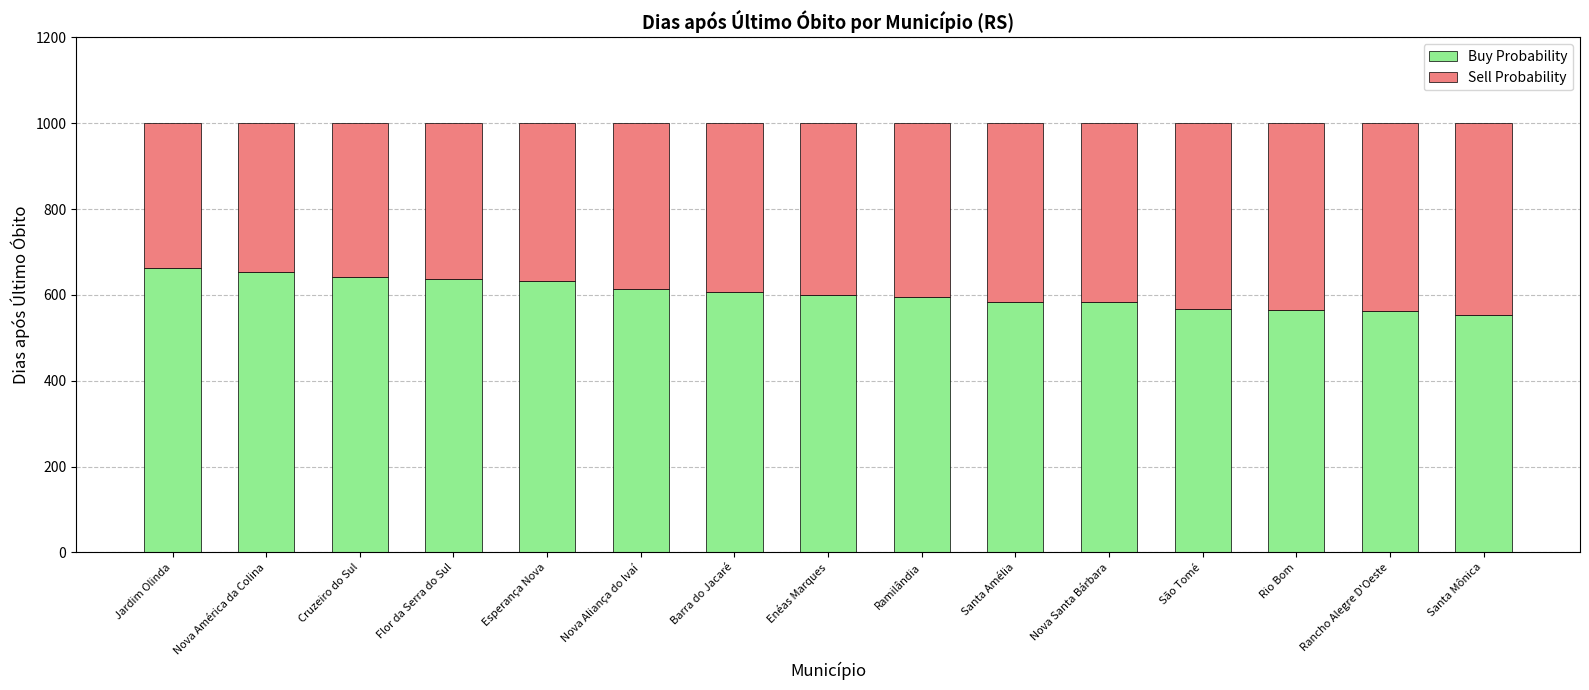

The Buy Probability series shows 216 at Rancho Alegre D'Oeste. True or false?

False